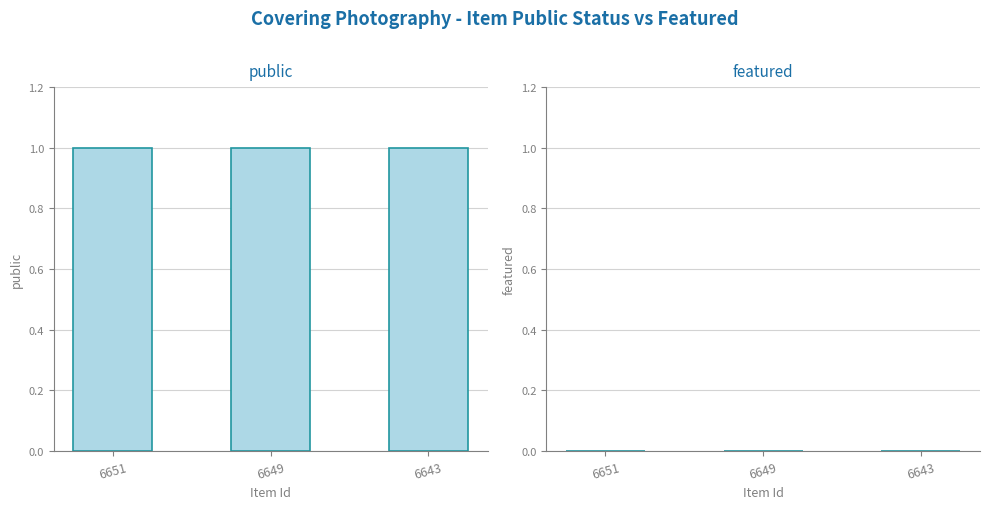

Rank the series by their average value, from highest to lowest.

public, featured